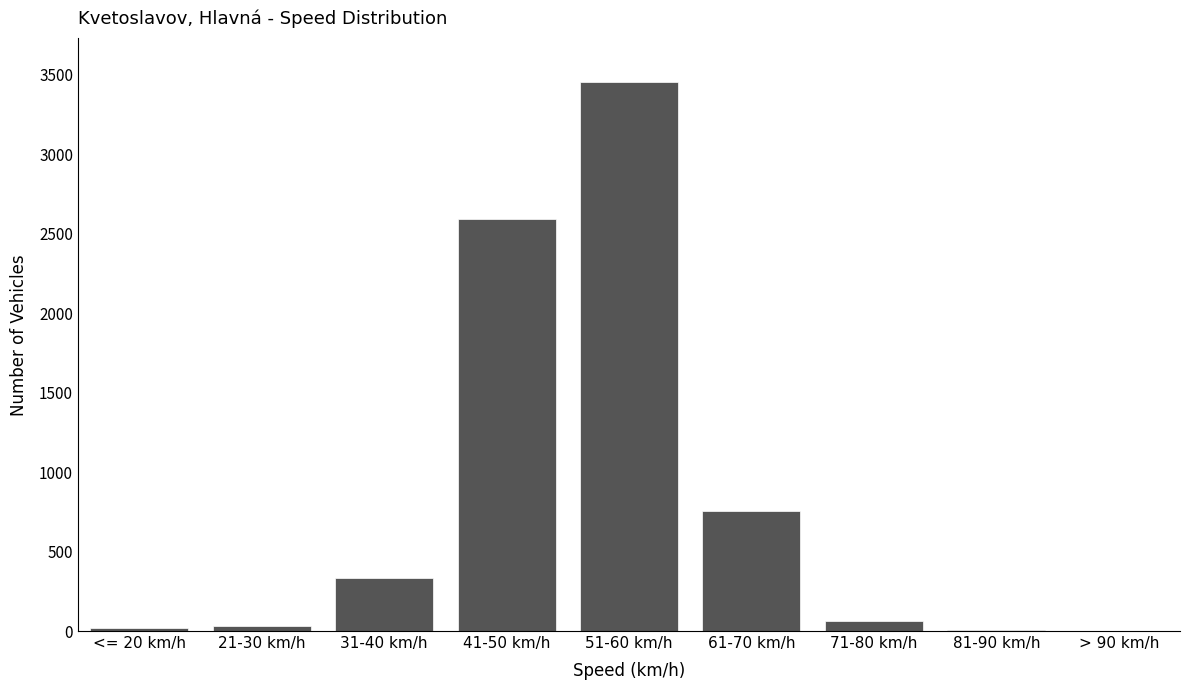

Is it true that the value at 61-70 km/h is 1330?

False